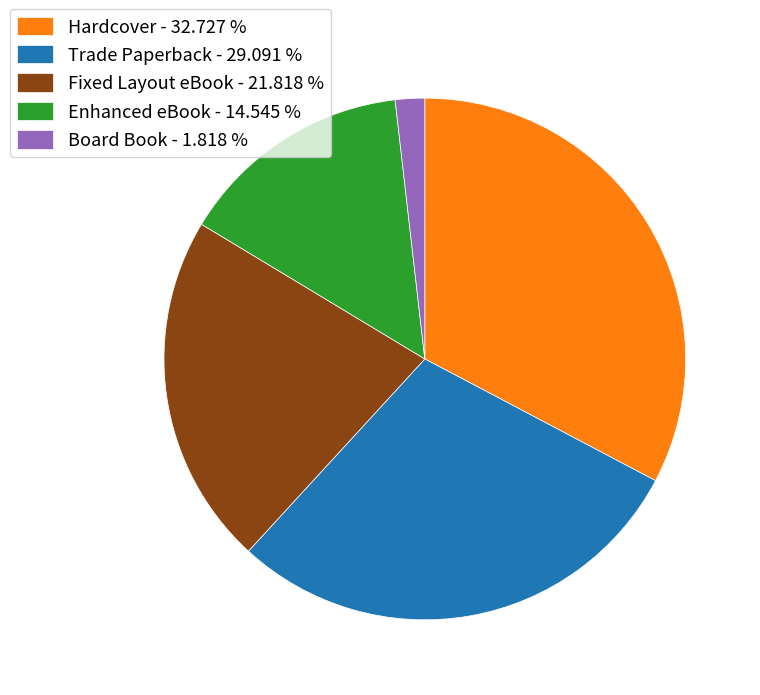

What is the smallest slice in the pie chart?

Board Book